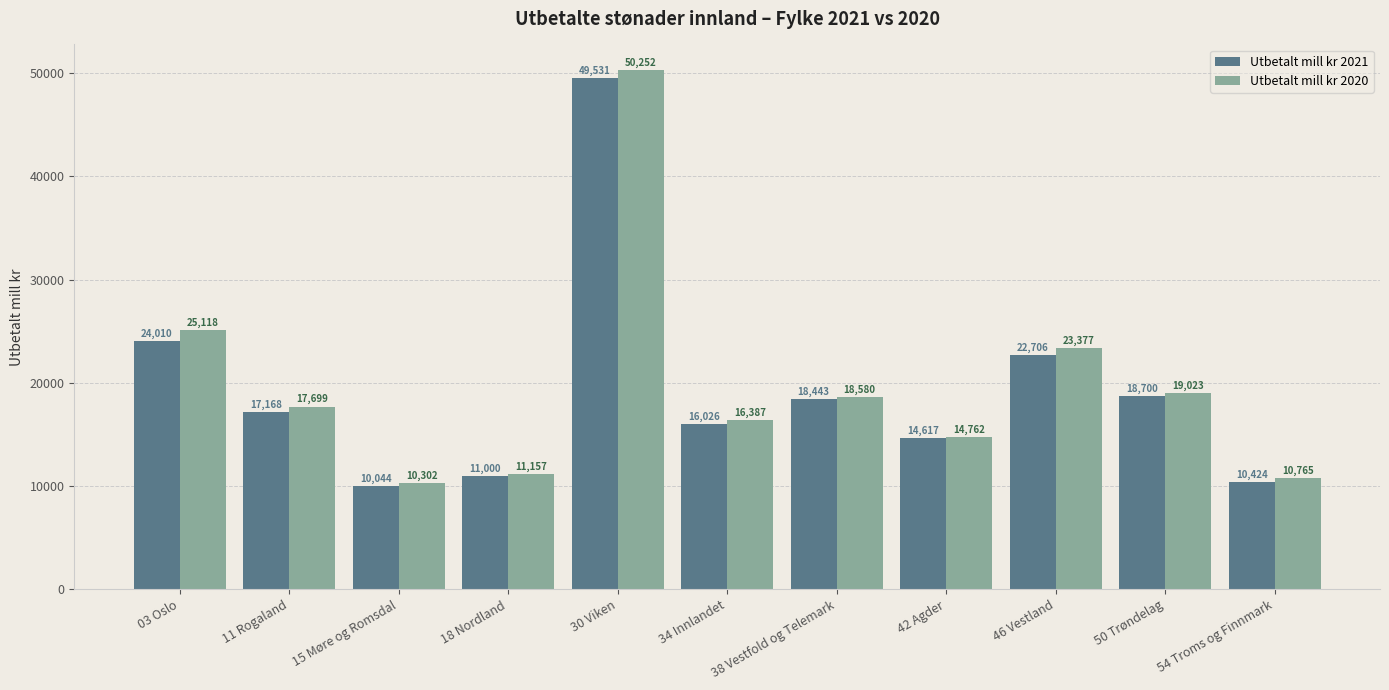

Is it true that Utbetalt mill kr 2020 equals 12263.1 at 50 Trøndelag?

False